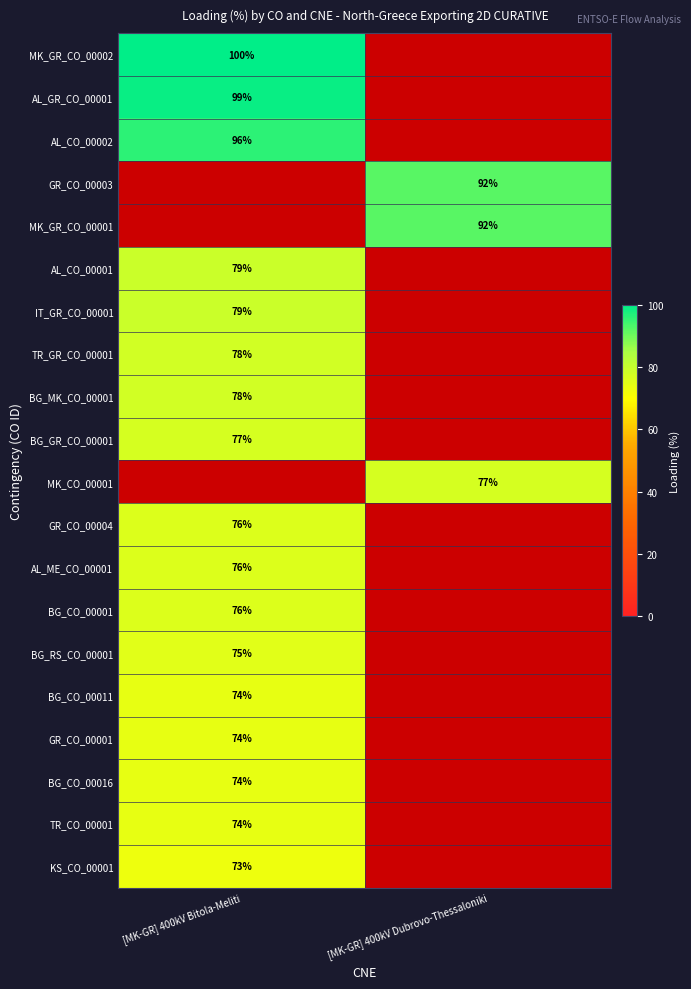

Is it true that BG_CO_00011 equals 42 at [MK-GR] 400kV Bitola-Meliti?

False